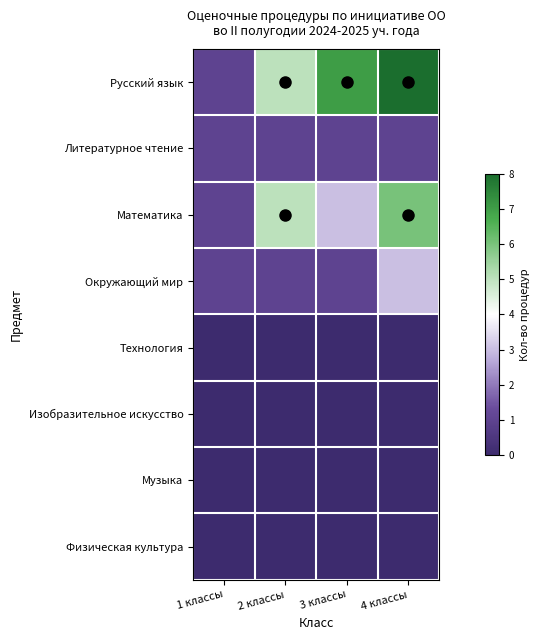

What is the total value across all series at 3 классы?

12